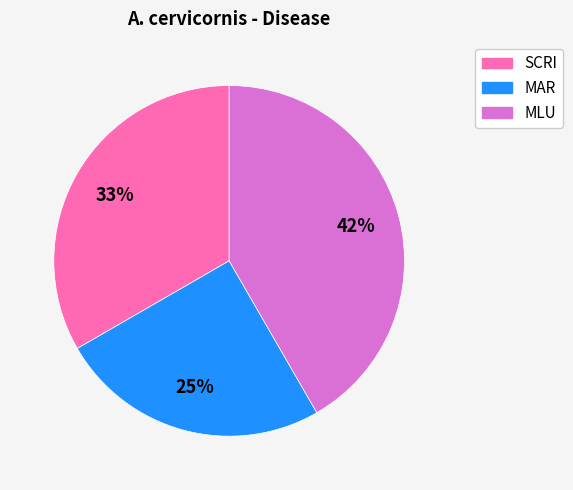

Does MLU account for over 50% of the chart?

No